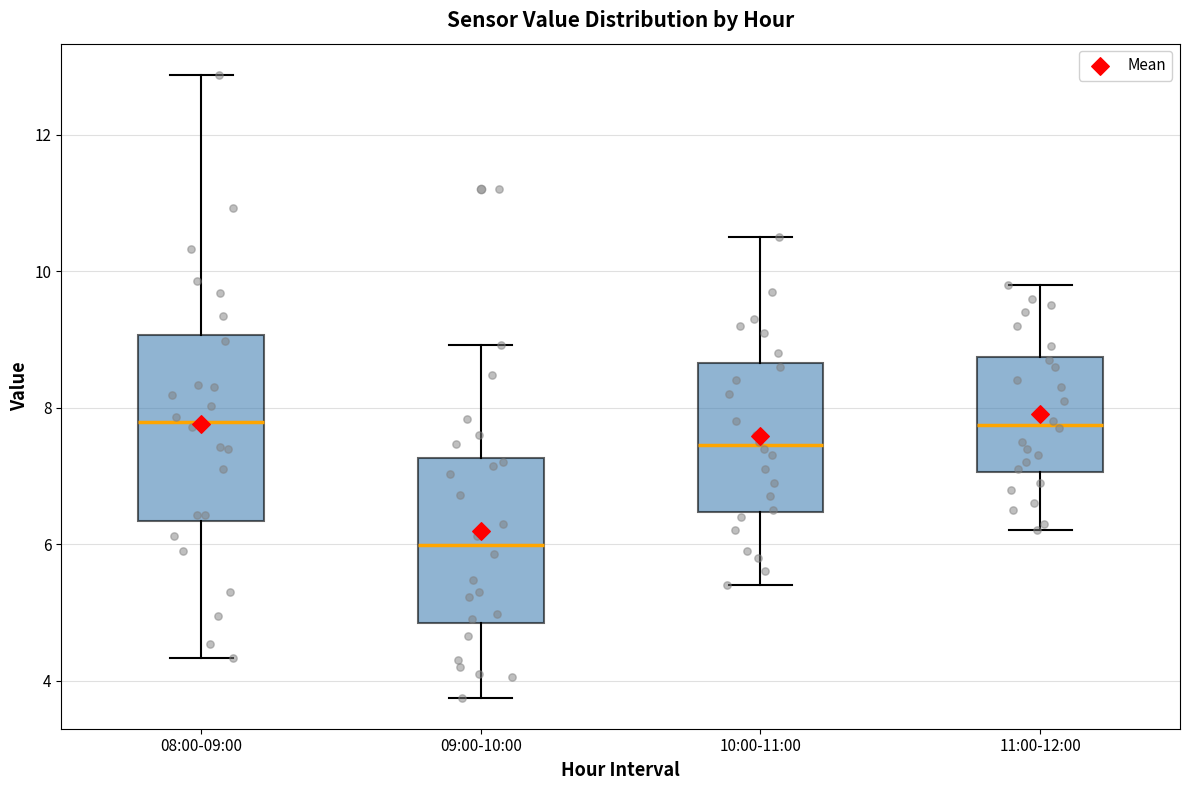

Which box is the tallest, from its lower edge to its upper edge?

08:00-09:00